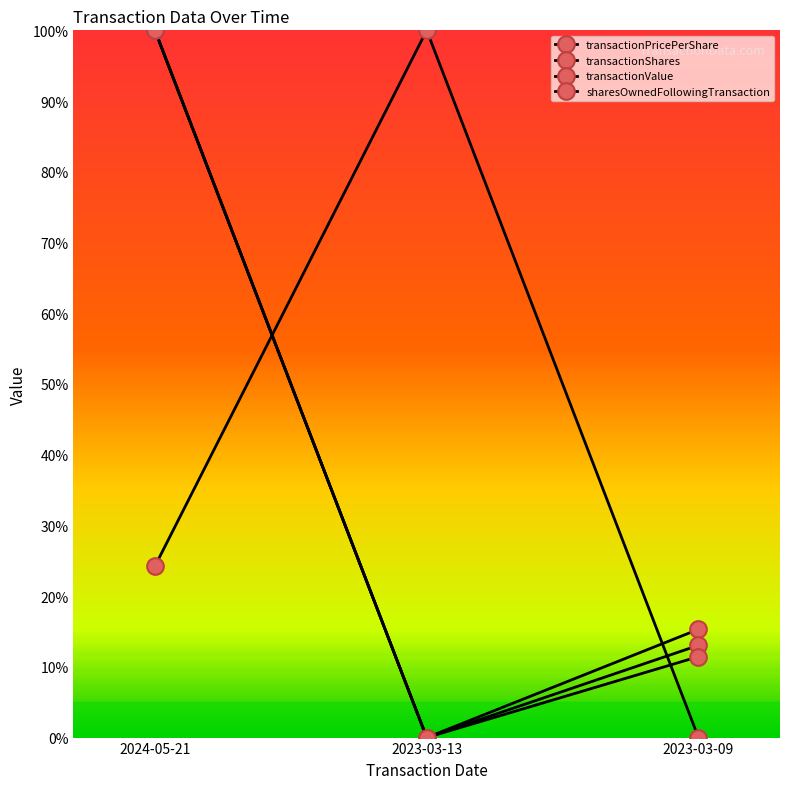

How many series are shown in this chart?

4